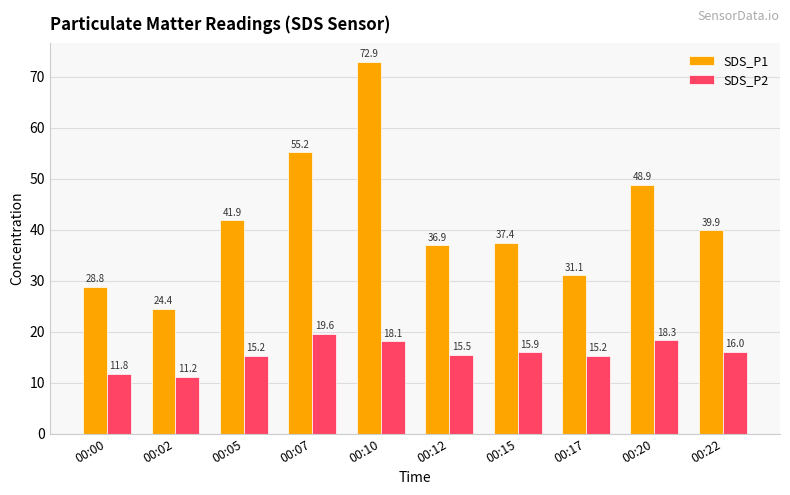

Which series has the largest total across all categories?

SDS_P1